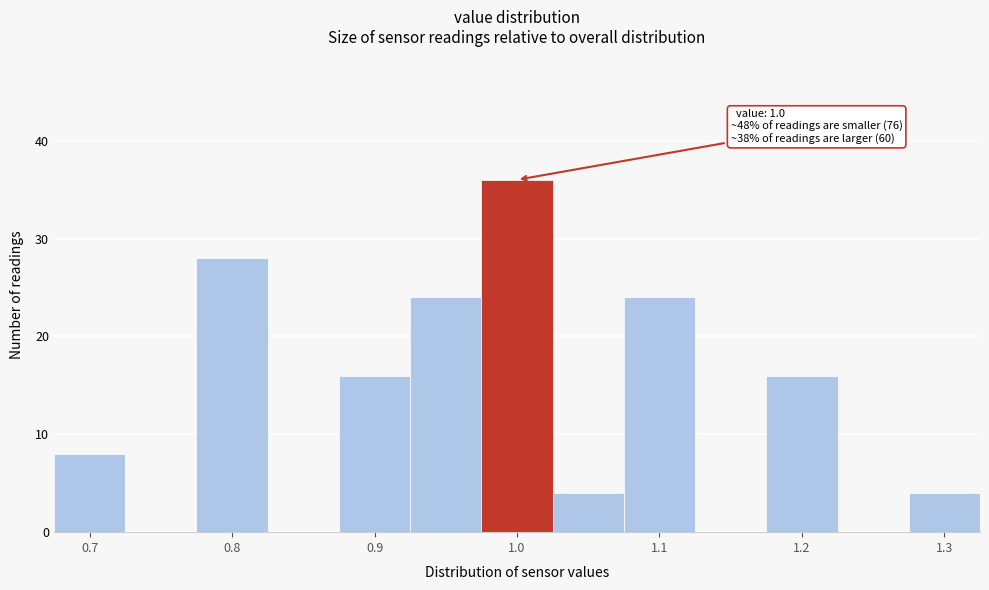

Which range on the x-axis has the tallest bar?

0.975 to 1.025